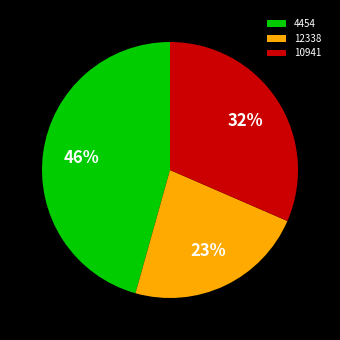

Is there a majority slice in this chart?

No